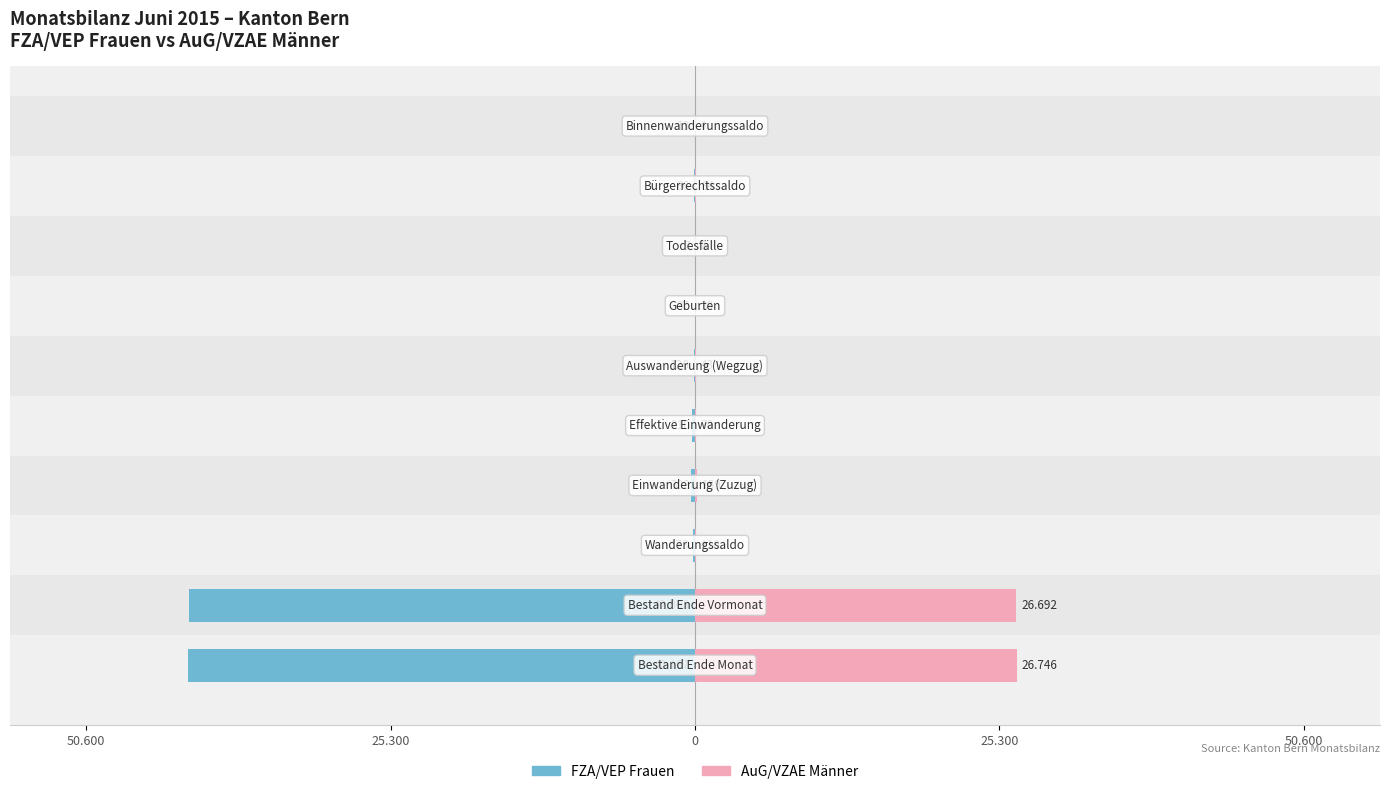

What are all the series names shown in the legend?

FZA/VEP Frauen, AuG/VZAE Männer